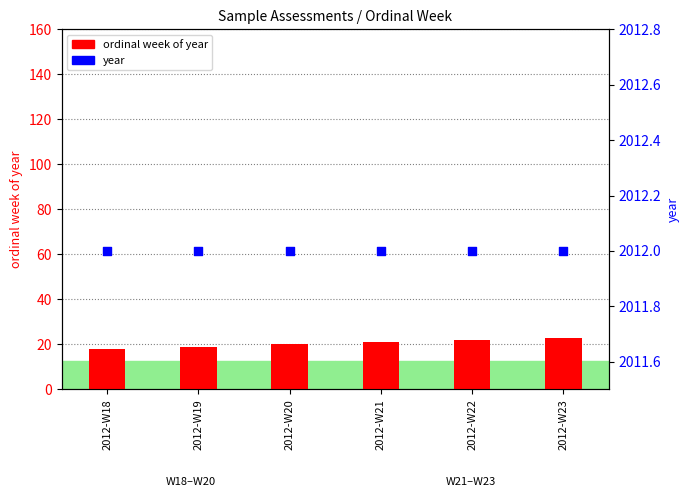

What are all the series names shown in the legend?

ordinal week of year, year